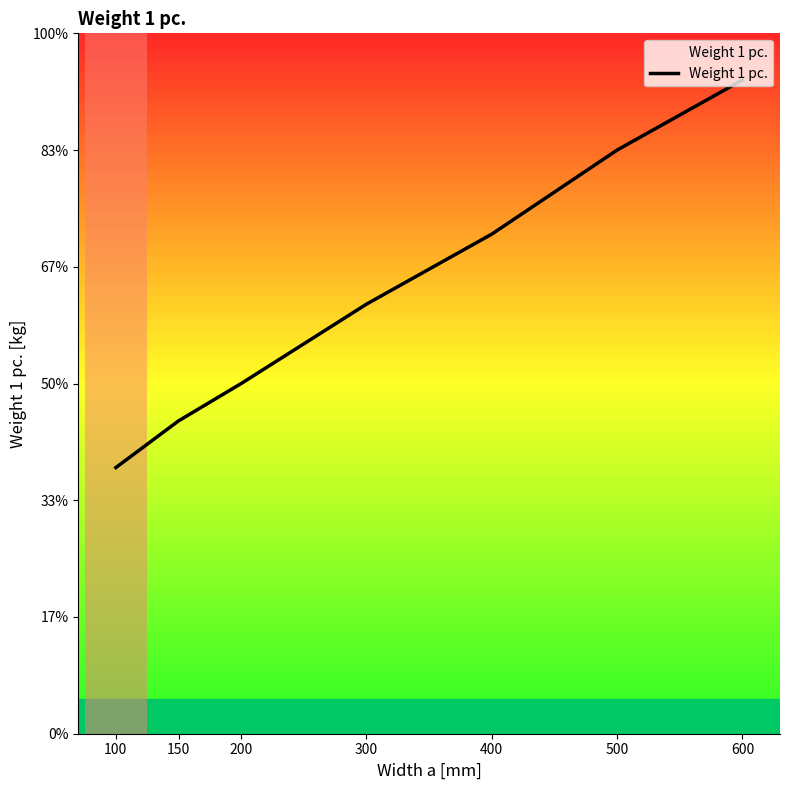

Rank the categories by value from lowest to highest.

100, 150, 200, 300, 400, 500, 600